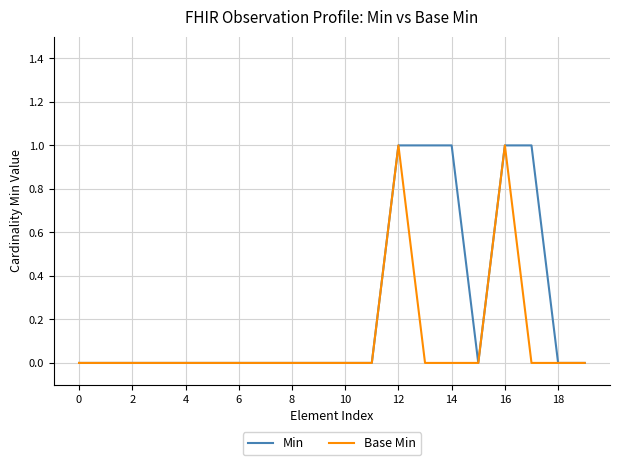

List the series in order of their overall mean, lowest first.

Base Min, Min